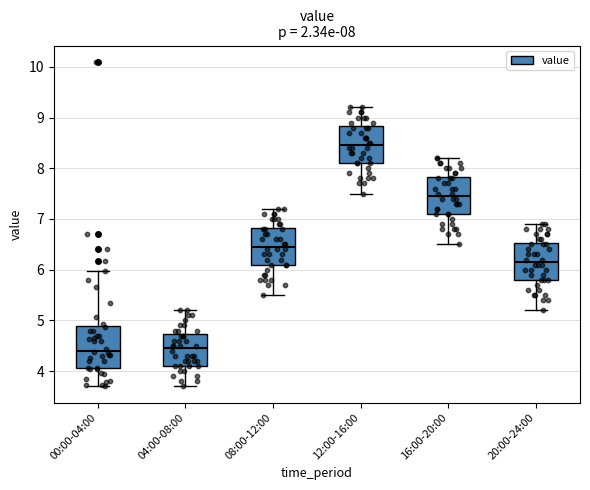

Which box is the tallest, from its lower edge to its upper edge?

00:00-04:00